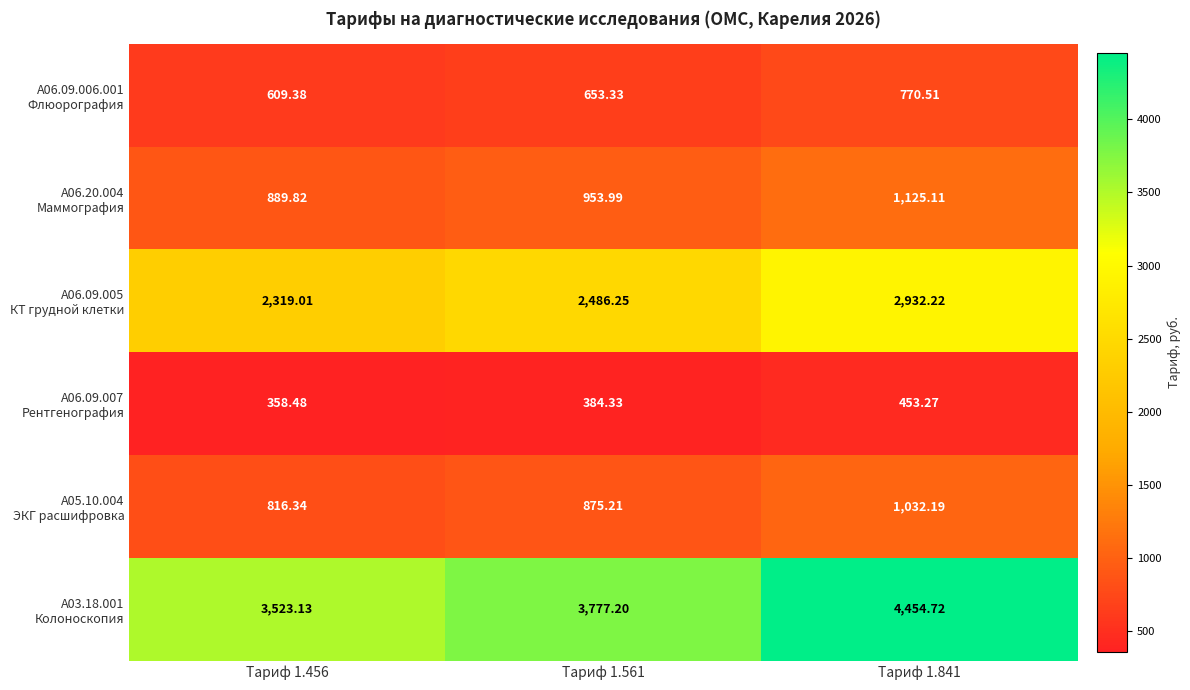

How many distinct data groups are displayed?

6